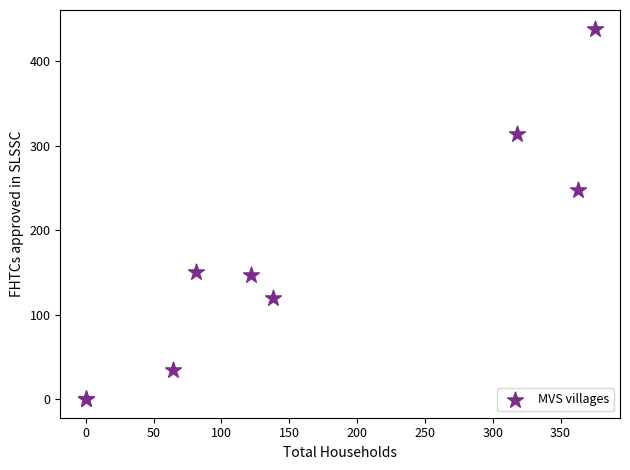

What Y value in the scatter plot is closest to 219?

248